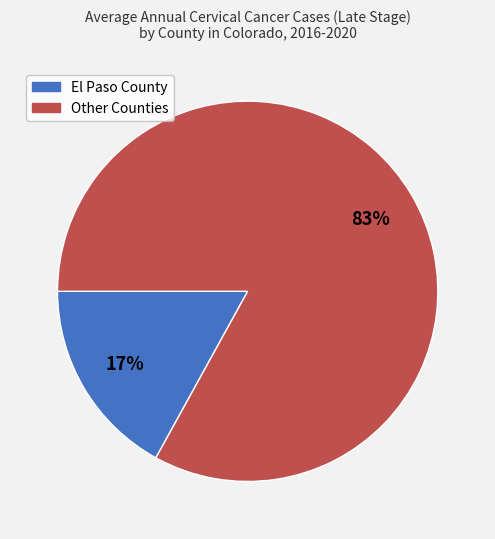

Does any single category account for the majority?

Yes